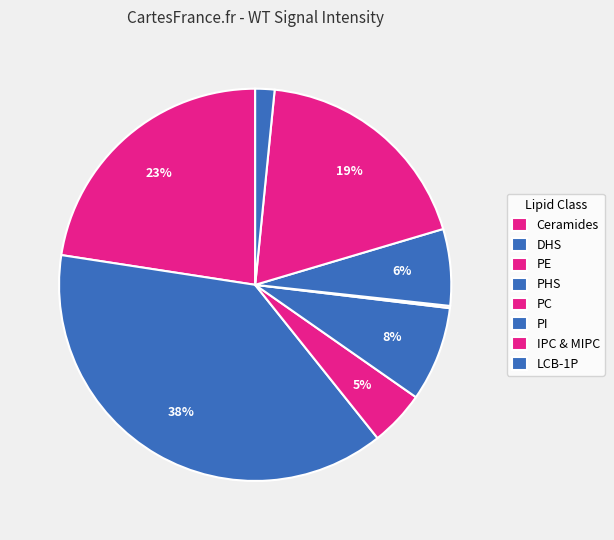

What is the ratio of the value at DHS to the value at Ceramides?

1.7